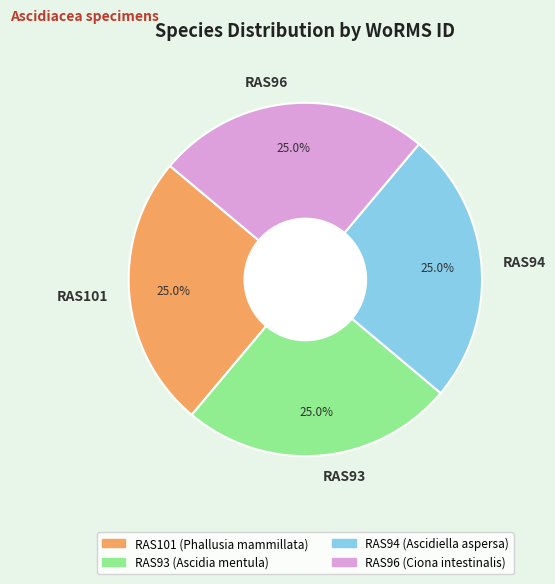

Is there any slice that represents more than half of the pie?

No